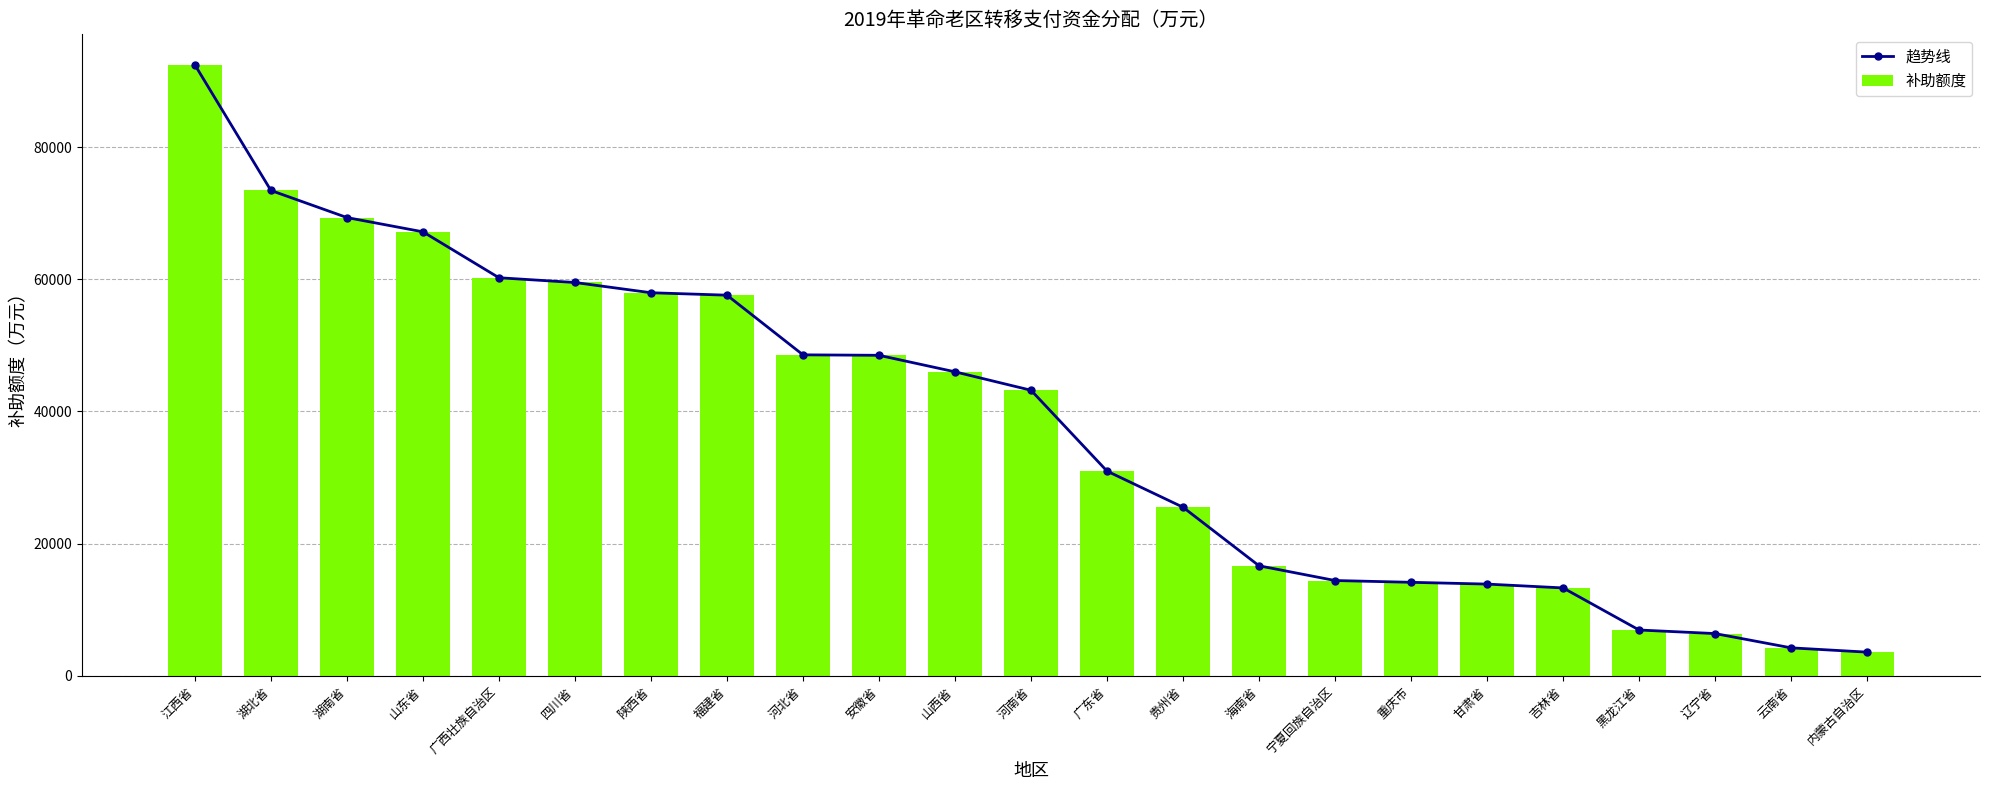

List the series in order of their peak value, lowest first.

趋势线, 补助额度